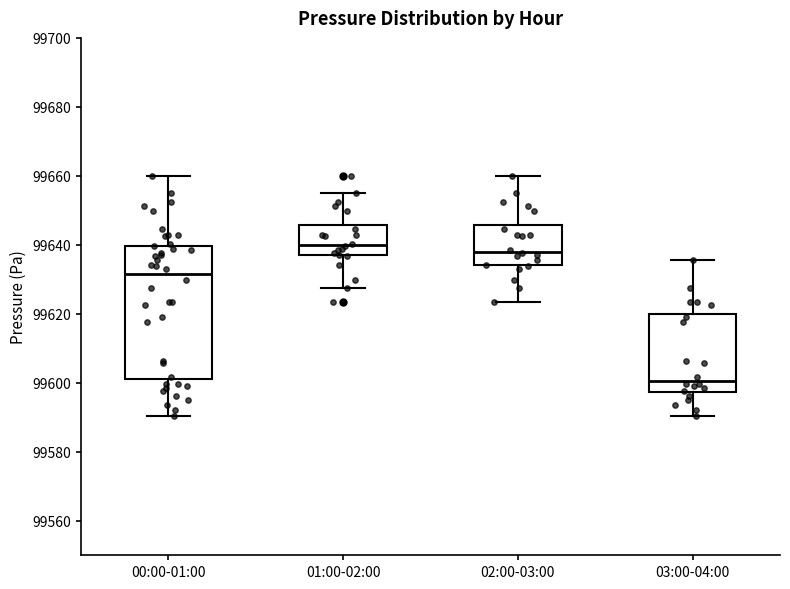

Comparing the boxes themselves (not the whiskers), which one is the tallest?

00:00-01:00